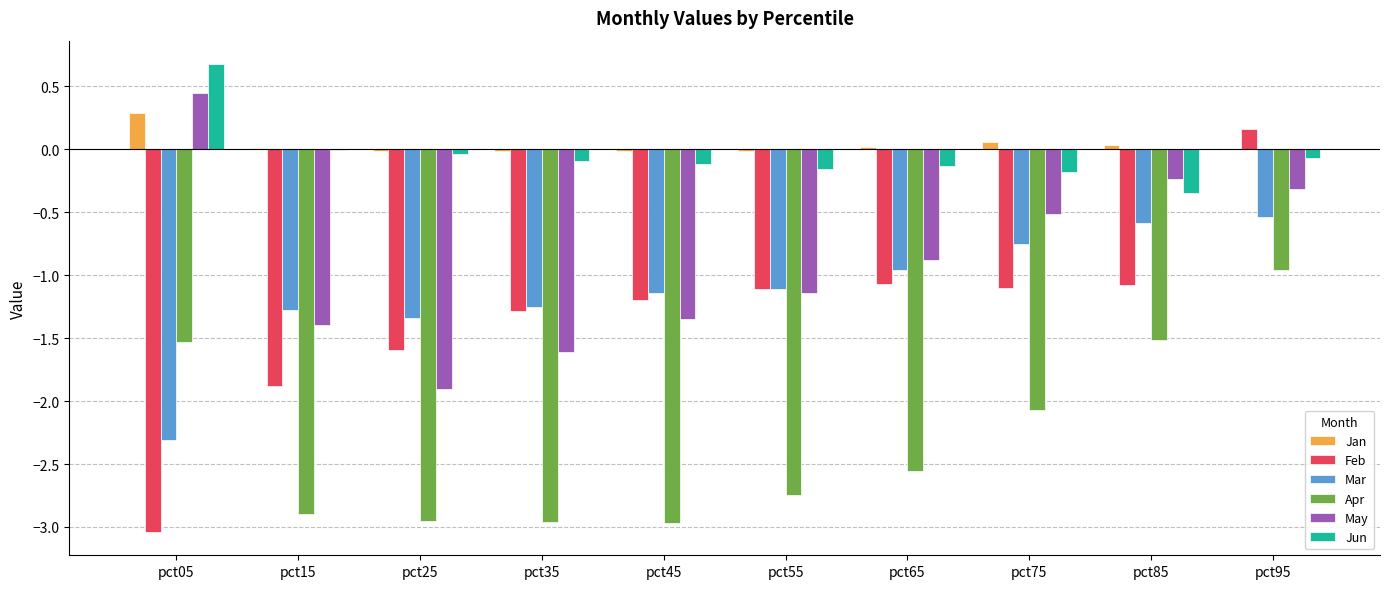

How many series are shown in this chart?

6